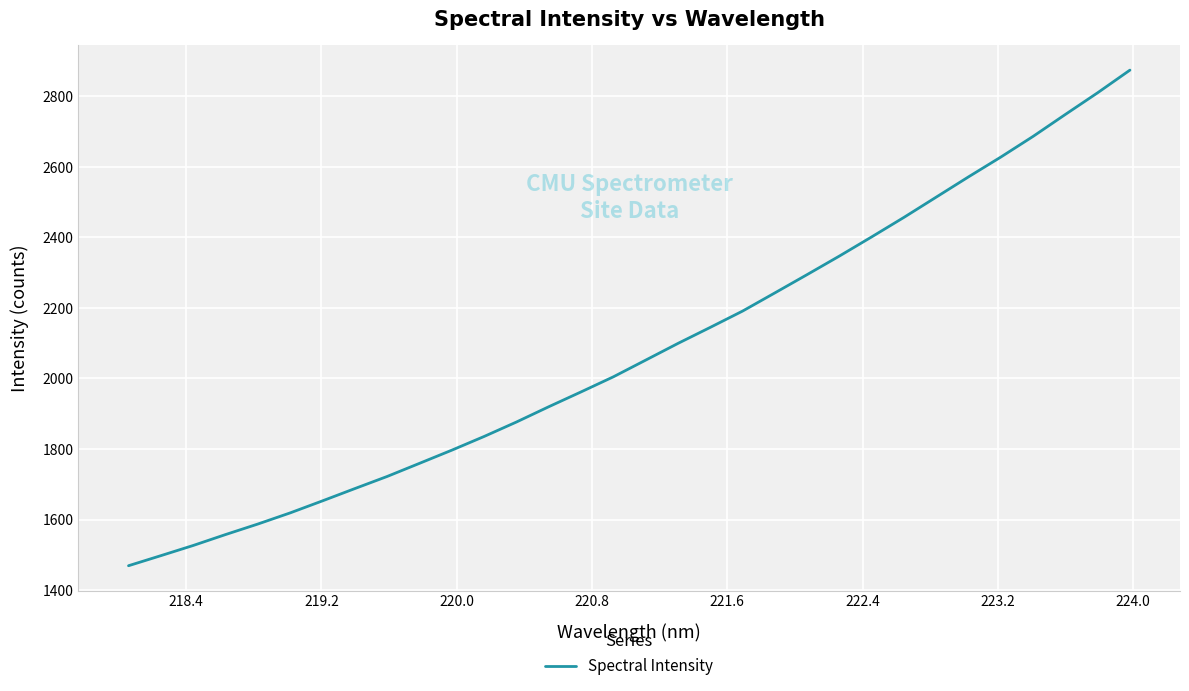

True or false: the data has more than 2 interior local peaks.

False